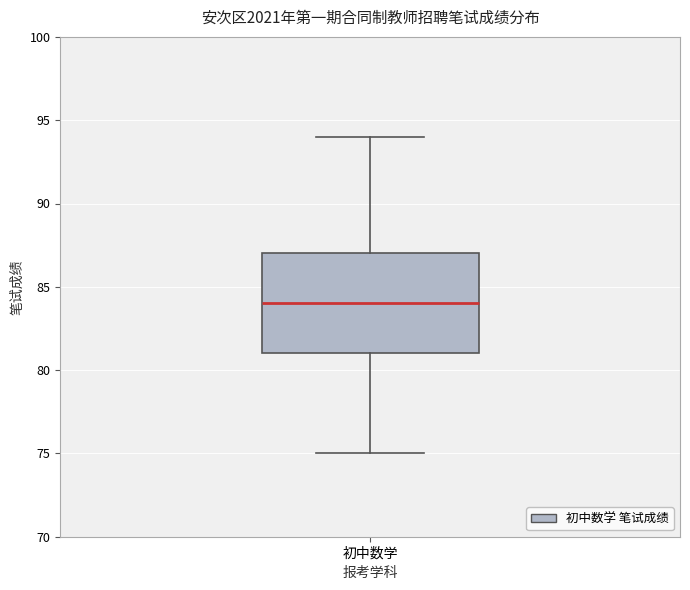

Read this box plot against the y-axis: the position of the median line, the range covered by the box, and the ends of both whiskers. The values are not printed on the chart, so give them approximately, as read against the axis.

median 84, box 81 to 87, whiskers 75 to 94